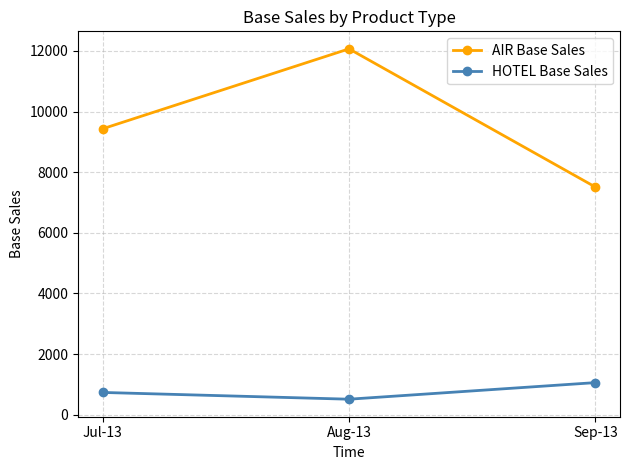

Count the AIR Base Sales values in the range 7510 to 12067.

3